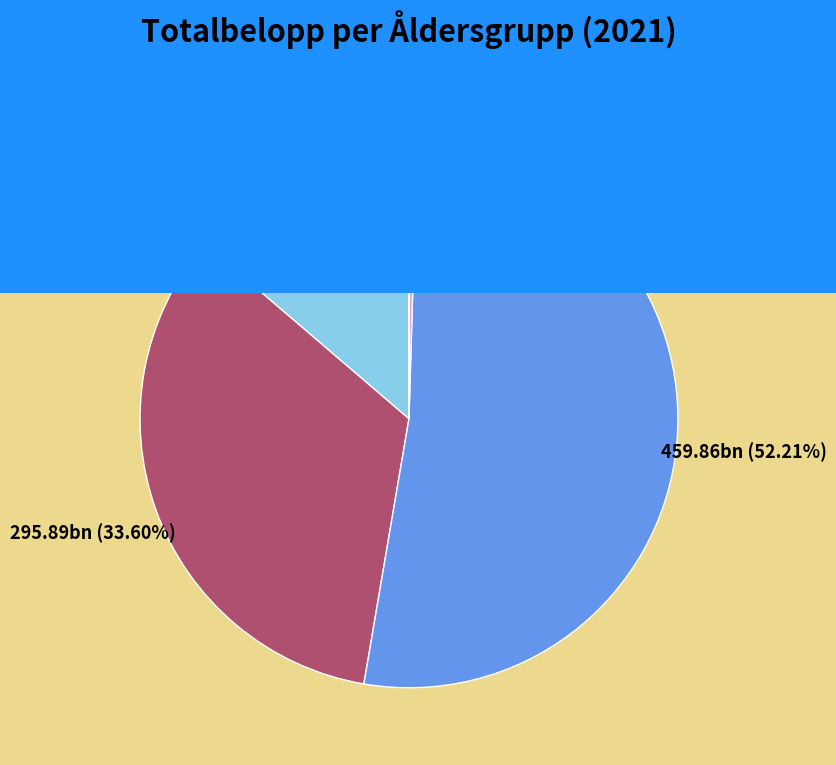

What is the largest slice in the pie chart?

45 - 54 år